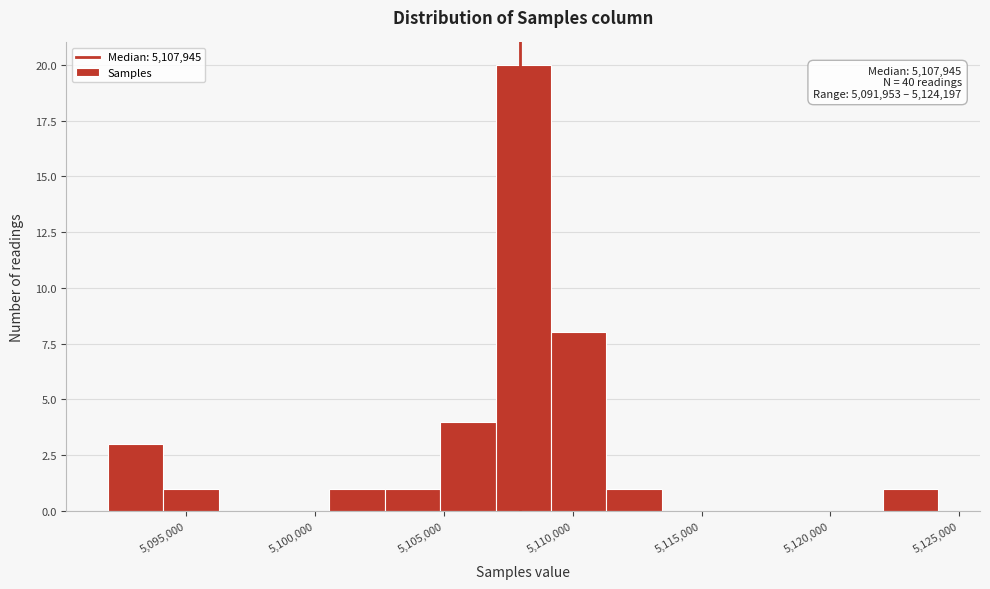

Which range on the x-axis has the tallest bar?

5107000 to 5109000